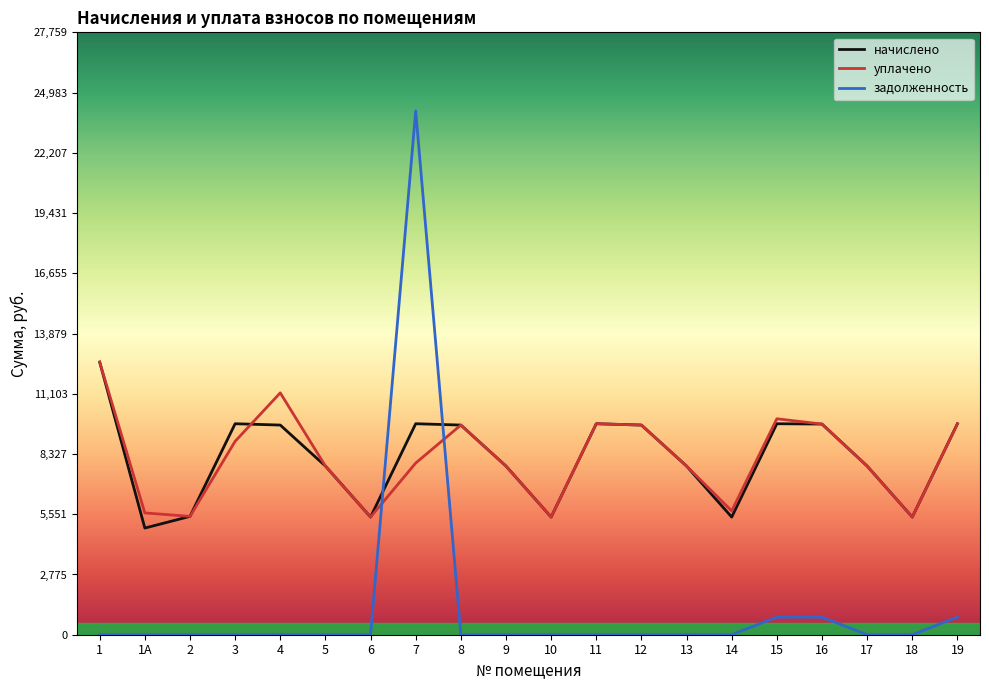

The value of уплачено at 18 is 5422.1. True or false?

True